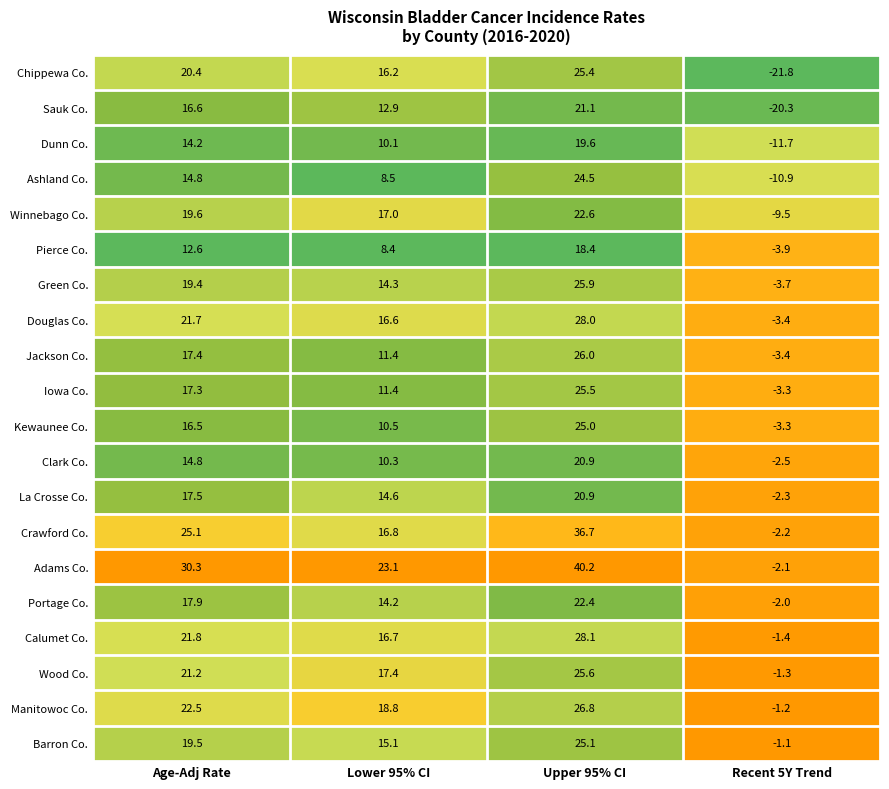

How many categories are shown in the chart?

4